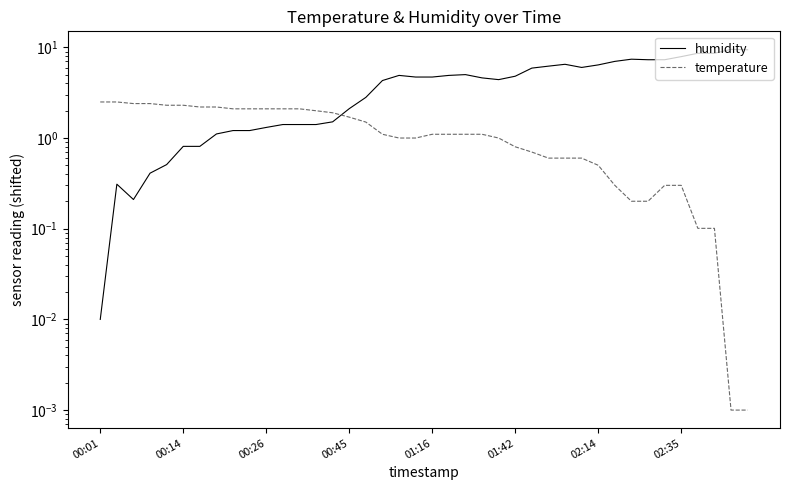

Is it true that humidity equals 0.0 at 00:01?

True